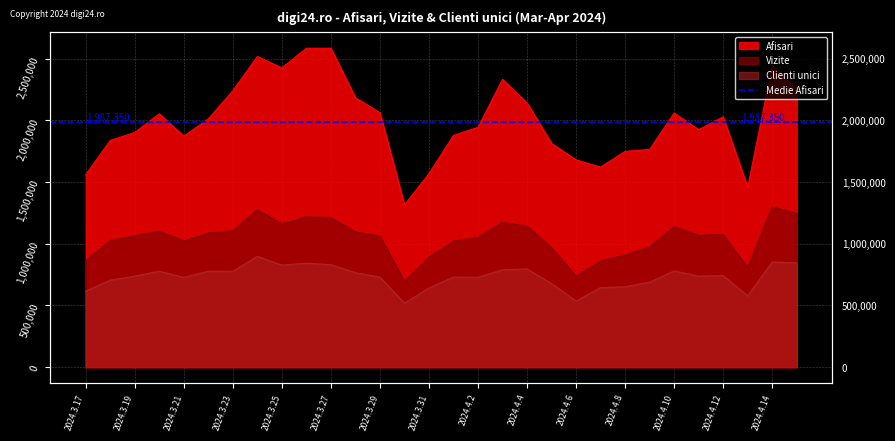

At how many categories does at least one series exceed 2161552?

9